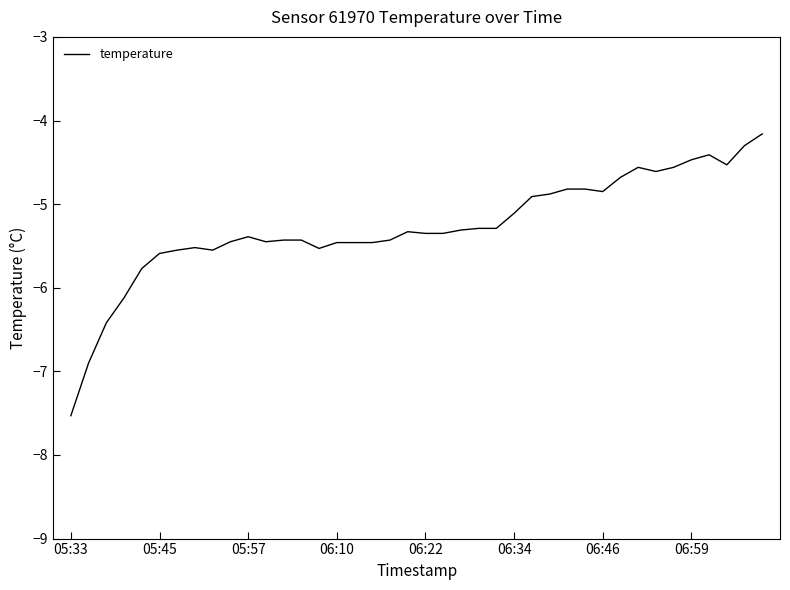

What is the minimum value shown in the chart?

-7.5